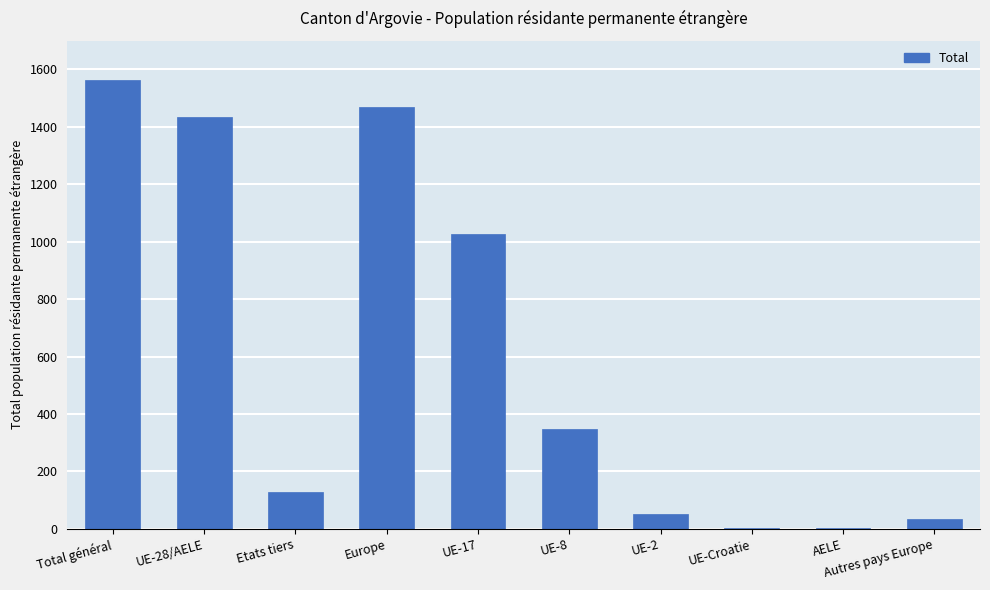

At which category does the chart reach its peak across all series?

Total général